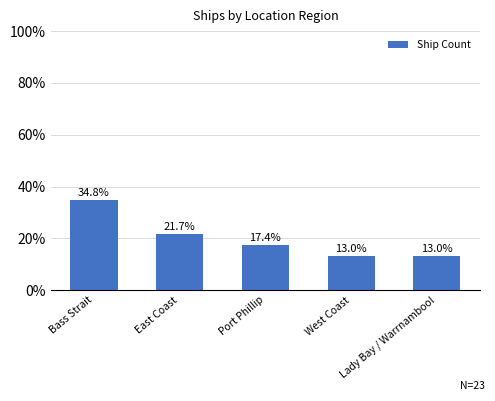

What position from the left is East Coast?

2